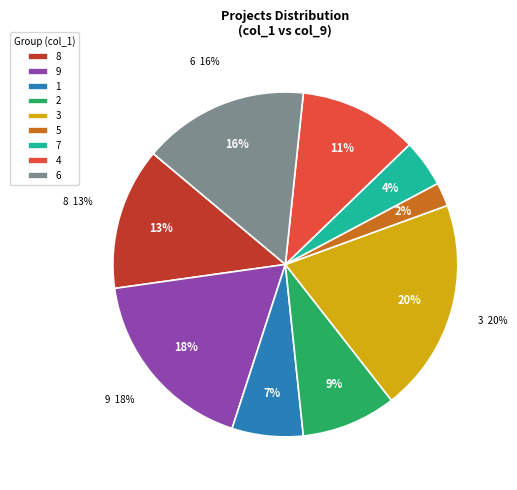

Is it true that 2 is 9% of the pie?

True